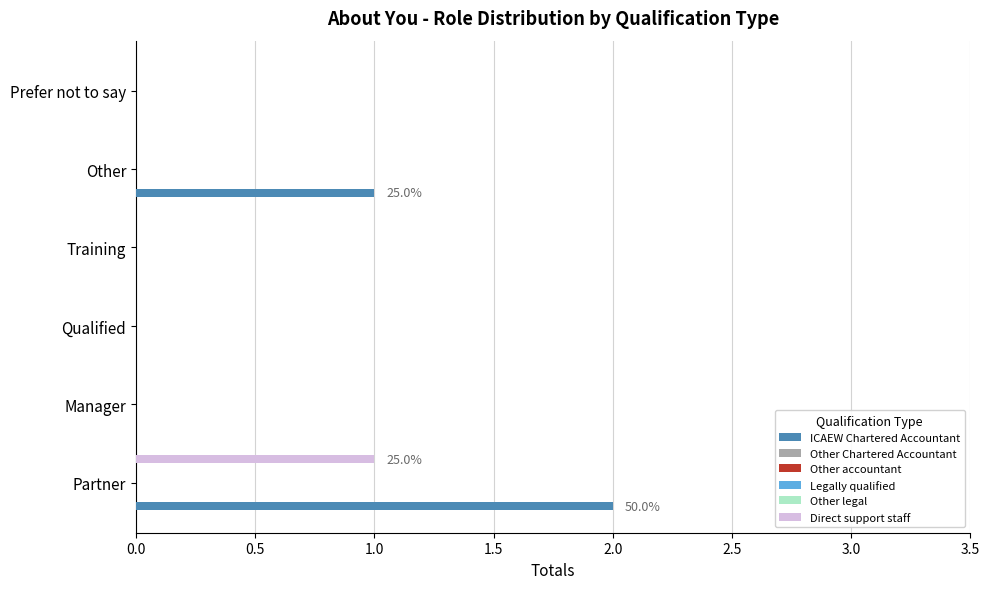

At 2.0, list the series in order from largest to smallest.

ICAEW Chartered Accountant, Other Chartered Accountant, Other accountant, Legally qualified, Other legal, Direct support staff